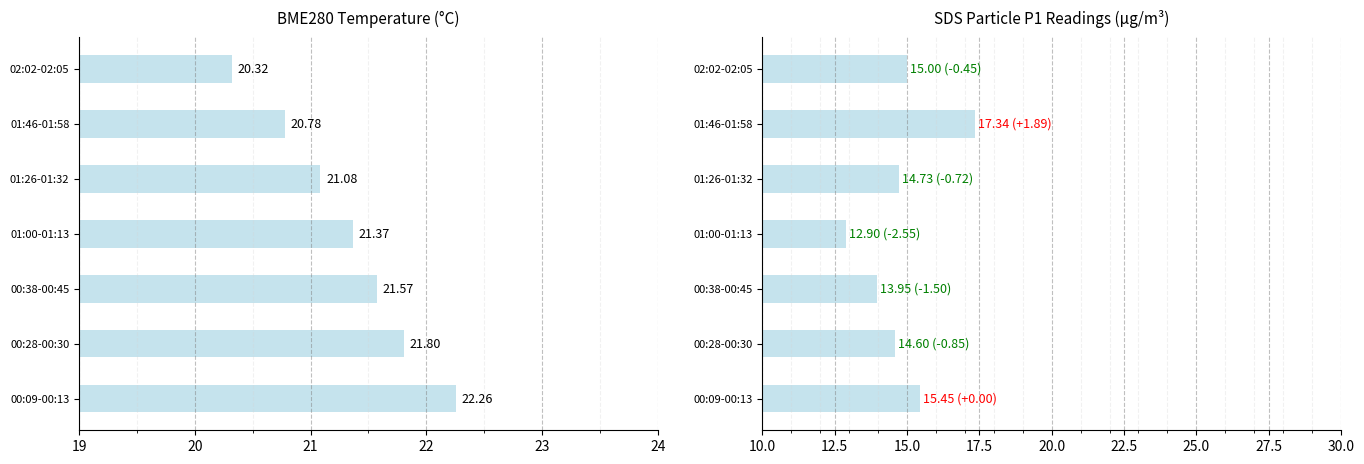

True or false: BME280_temperature has a value of 36.3 at 01:00-01:13.

False